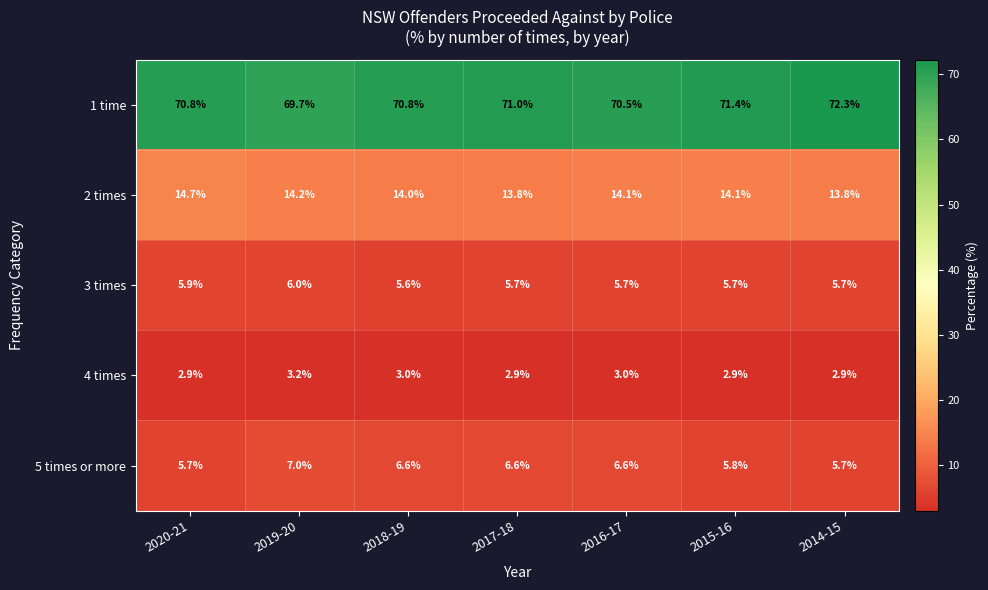

At how many categories does at least one series exceed 10?

7